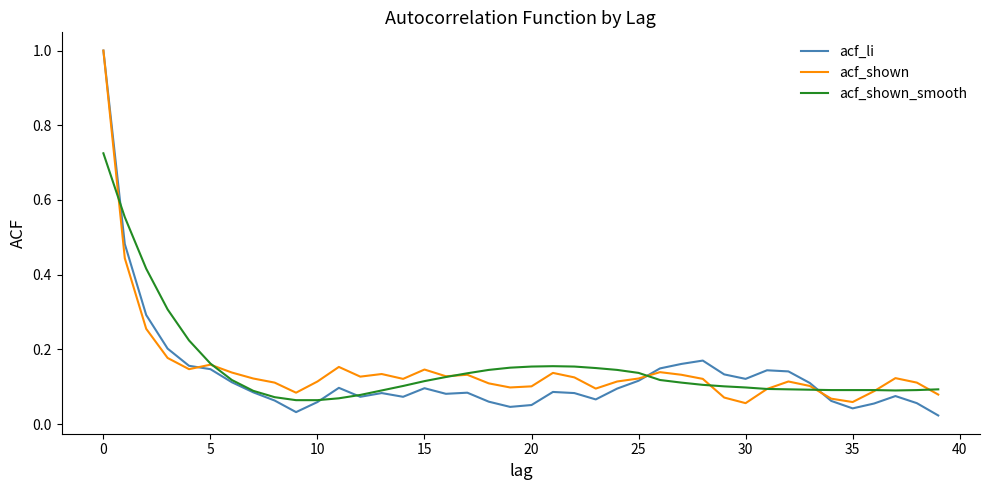

After their last crossing, which series has the higher values: acf_shown or acf_shown_smooth?

acf_shown_smooth